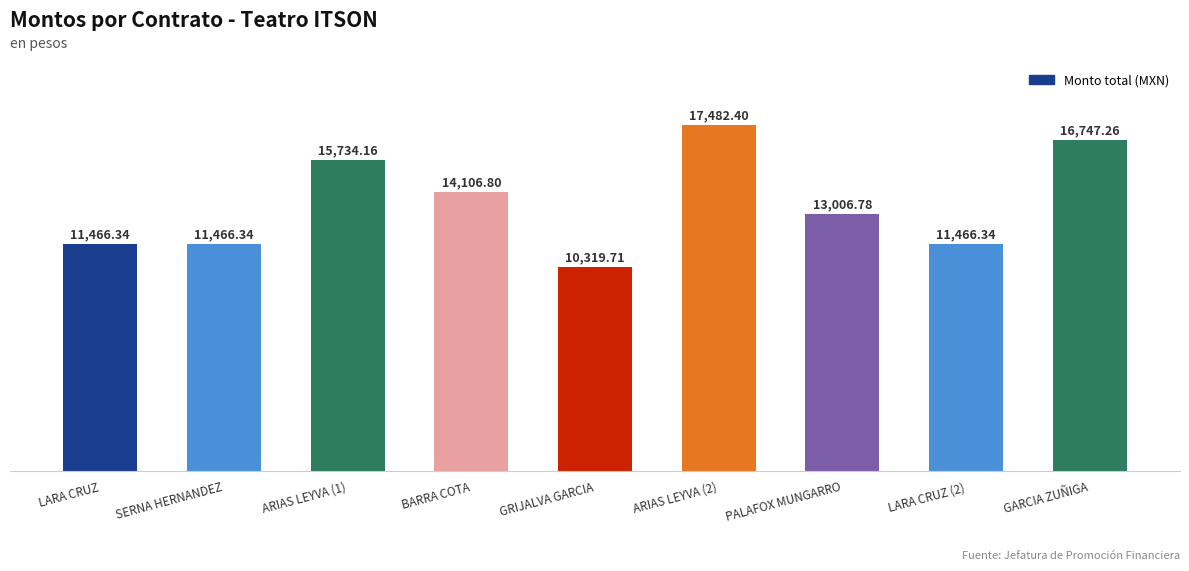

Between PALAFOX MUNGARRO and GRIJALVA GARCIA, which is larger?

PALAFOX MUNGARRO